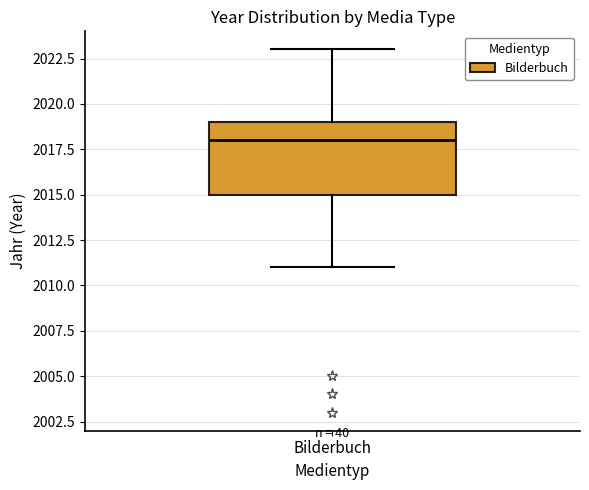

Read this box plot against the y-axis: the position of the median line, the range covered by the box, and the ends of both whiskers. The values are not printed on the chart, so give them approximately, as read against the axis.

median 2018, box 2015 to 2019, whiskers 2011 to 2023